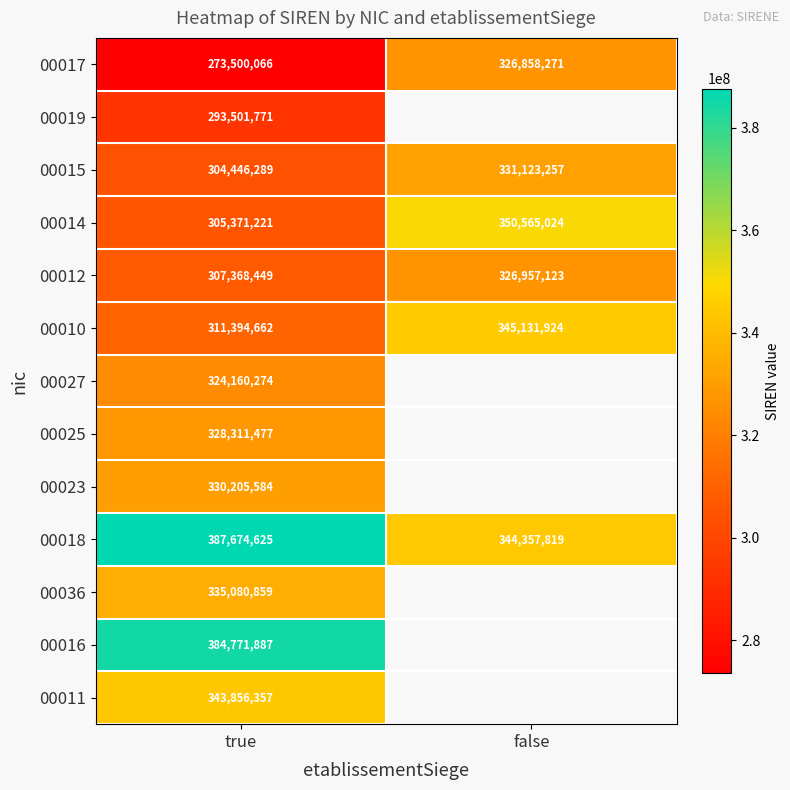

At true, list the series in order from largest to smallest.

00018, 00016, 00011, 00036, 00023, 00025, 00027, 00010, 00012, 00014, 00015, 00019, 00017